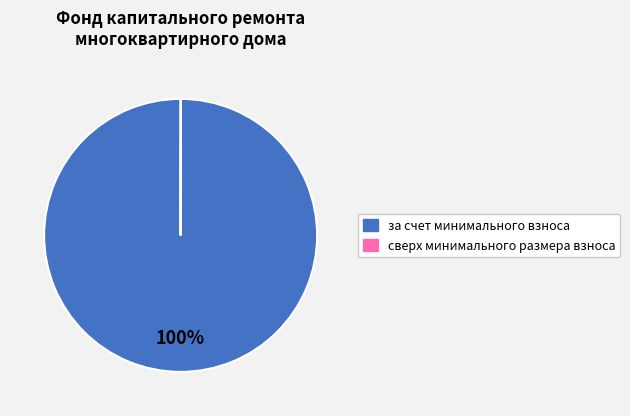

Is it true that за счет минимального взноса is 87% of the pie?

False